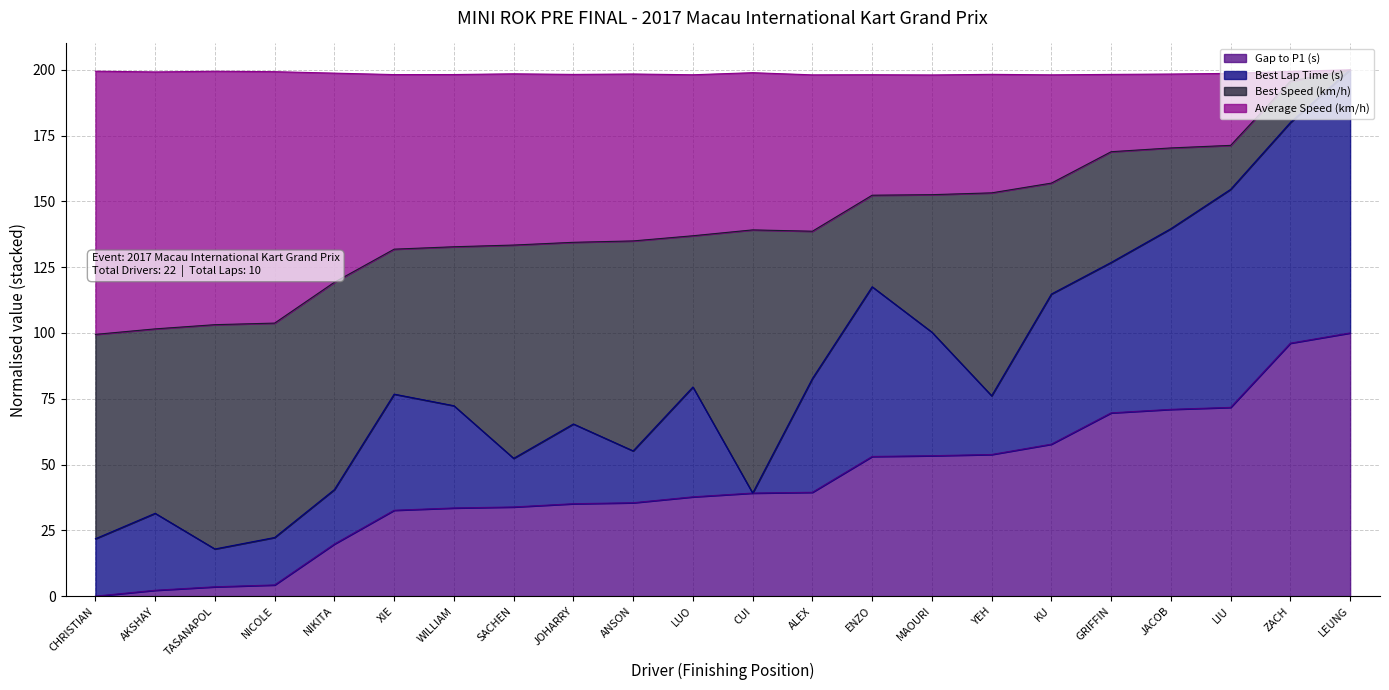

What is the total value across all series at WILLIAM?

198.2